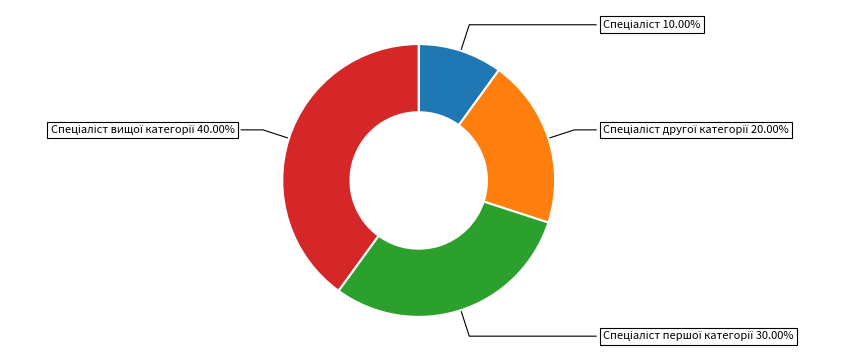

Count the number of slices in the pie.

4